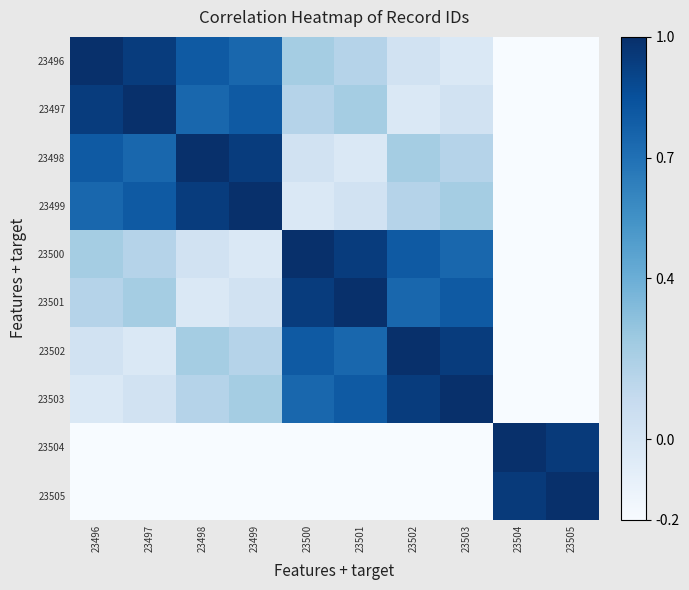

Rank the series at 23501 from lowest to highest value.

23504, 23505, 23498, 23499, 23496, 23497, 23502, 23503, 23500, 23501